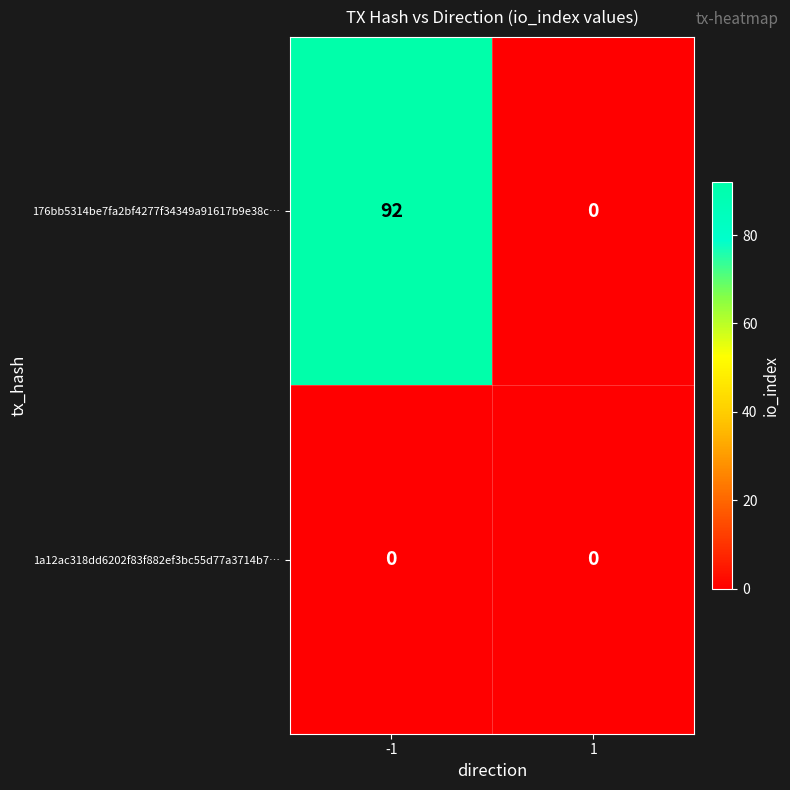

How many categories are shown in the chart?

2